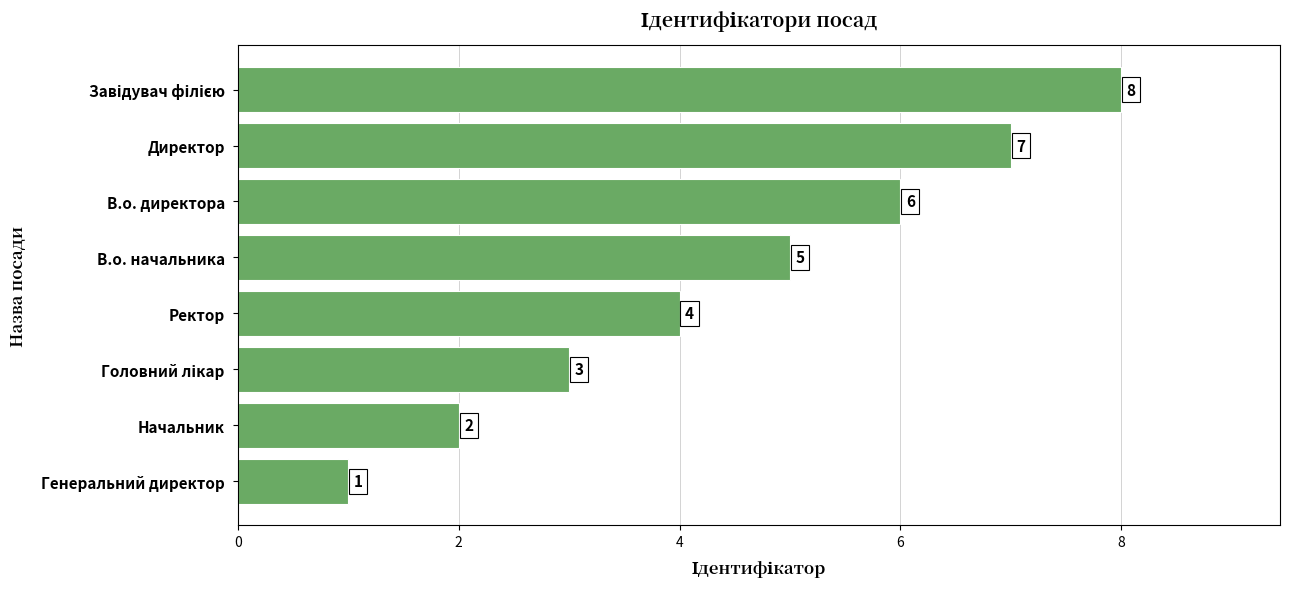

Does the chart contain any negative values?

No